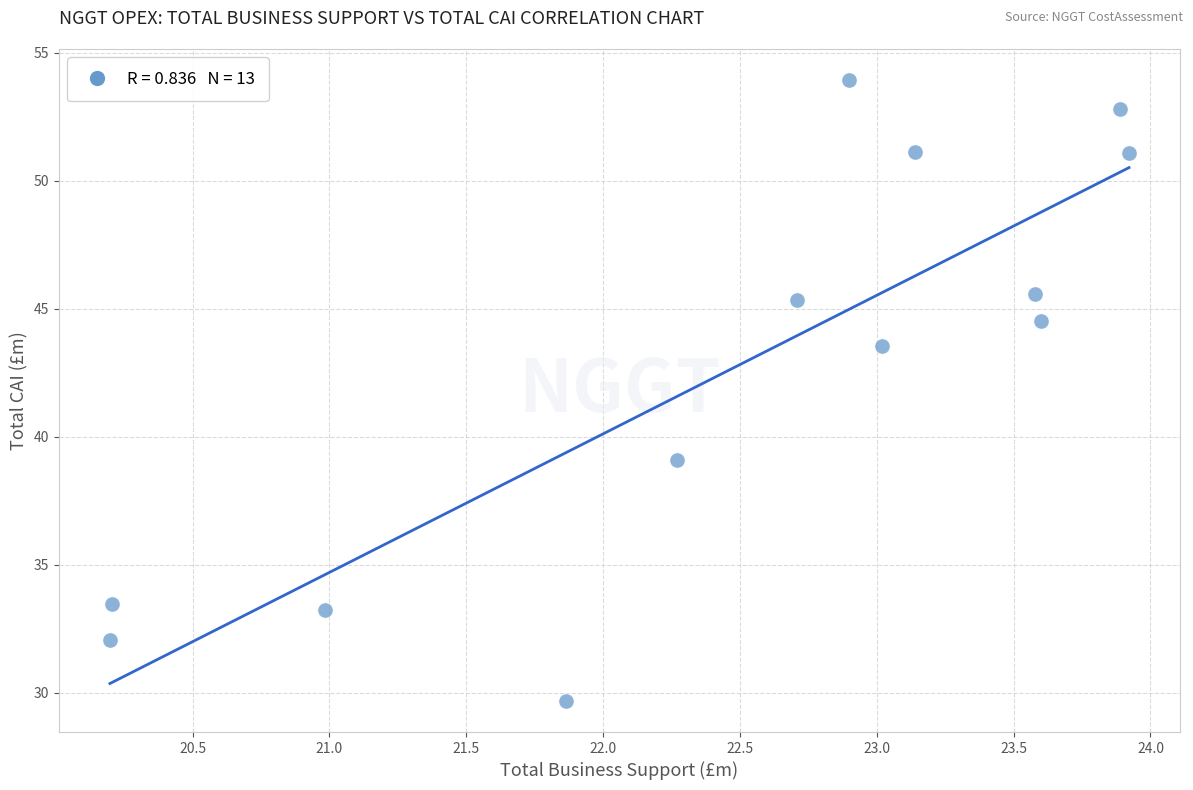

What Y value in the scatter plot is closest to 41?

39.1